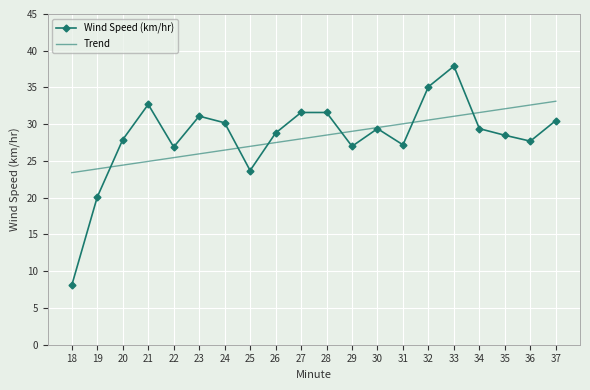

Which series has the widest spread of values?

Wind Speed (km/hr)